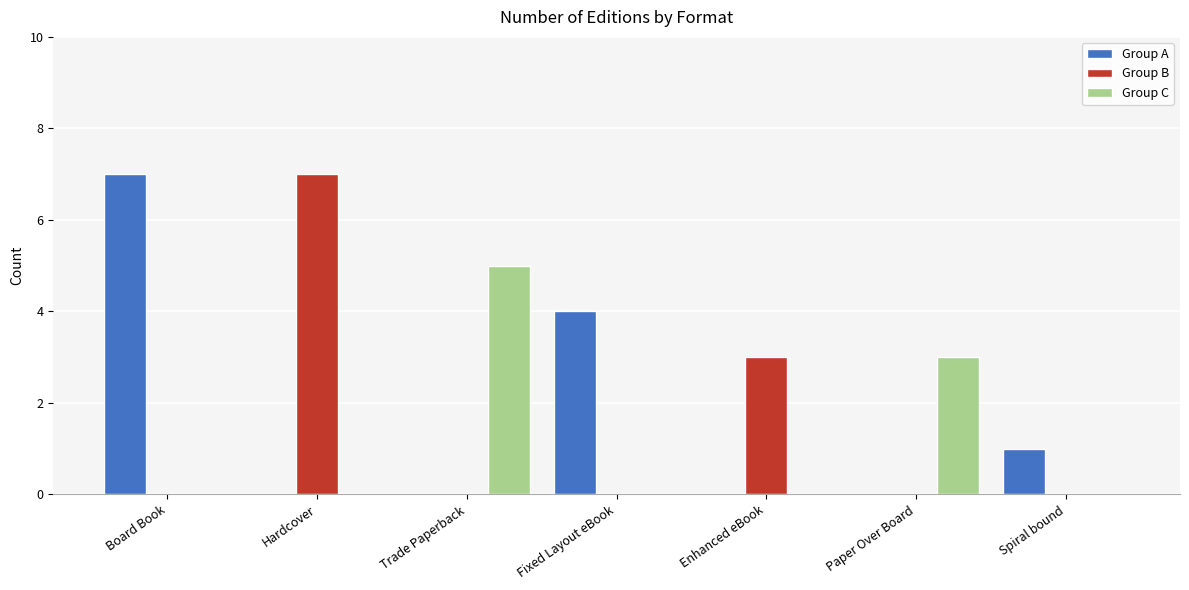

Count the Group A values in the range 0 to 4.

6